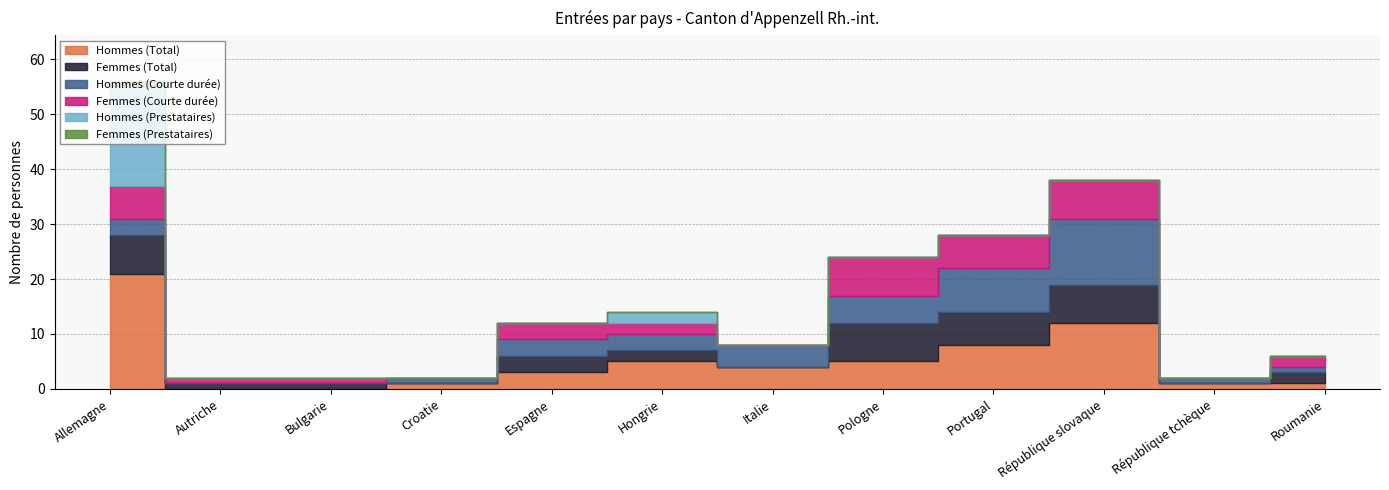

What is the label of the 12th point from the left?

Roumanie